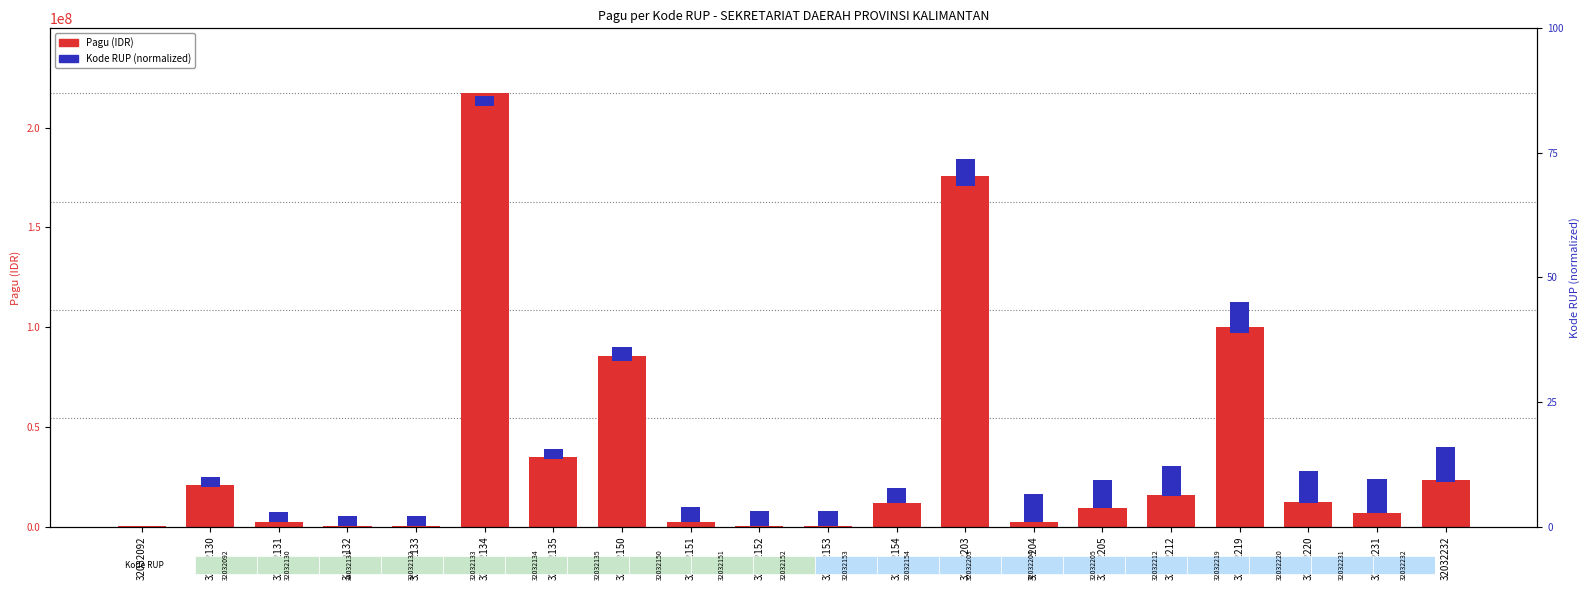

Which series has the largest range (max minus min)?

Pagu (IDR)